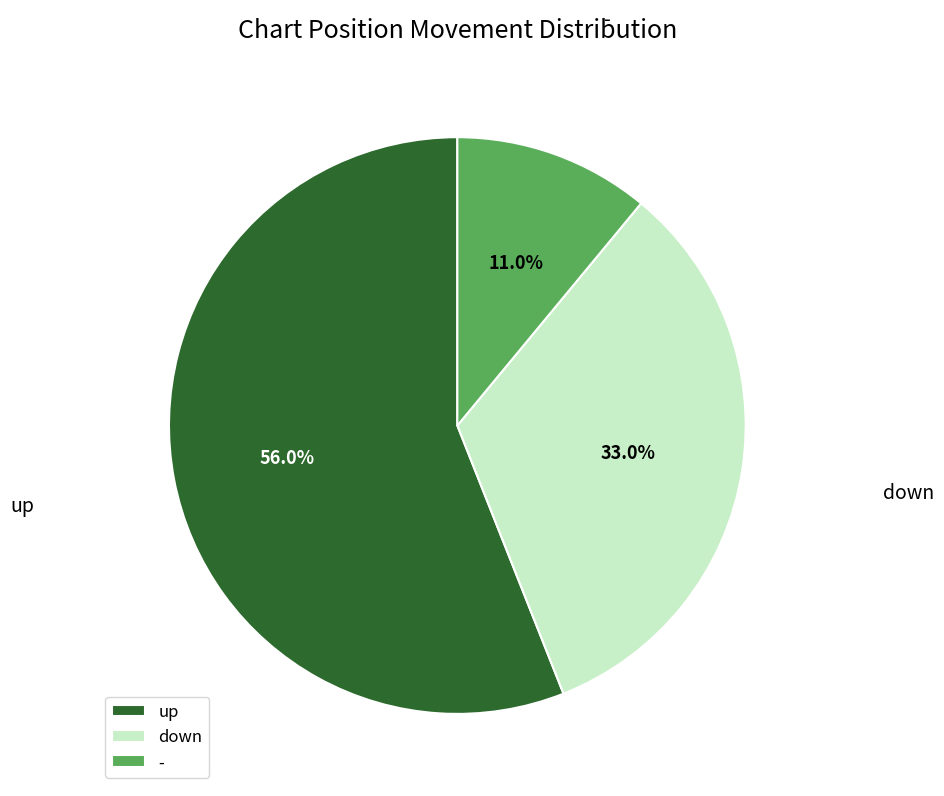

Between - and up, which is larger?

up